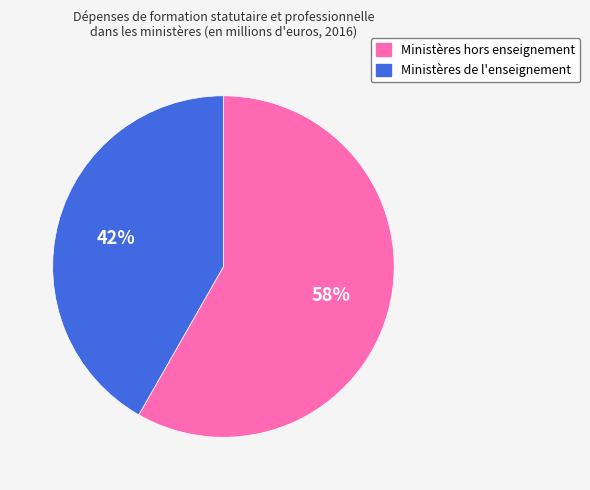

What percentage is the Ministères hors enseignement slice, to the nearest percent?

58%